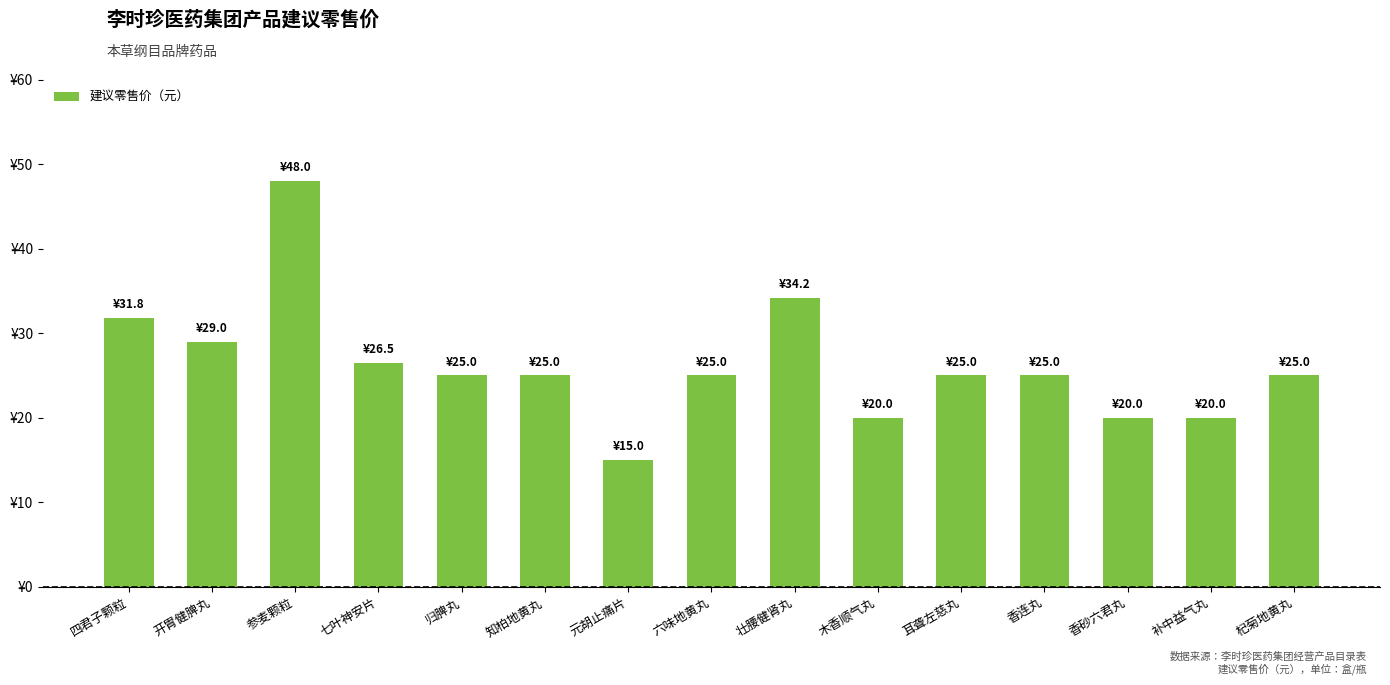

Does the chart contain any negative values?

No